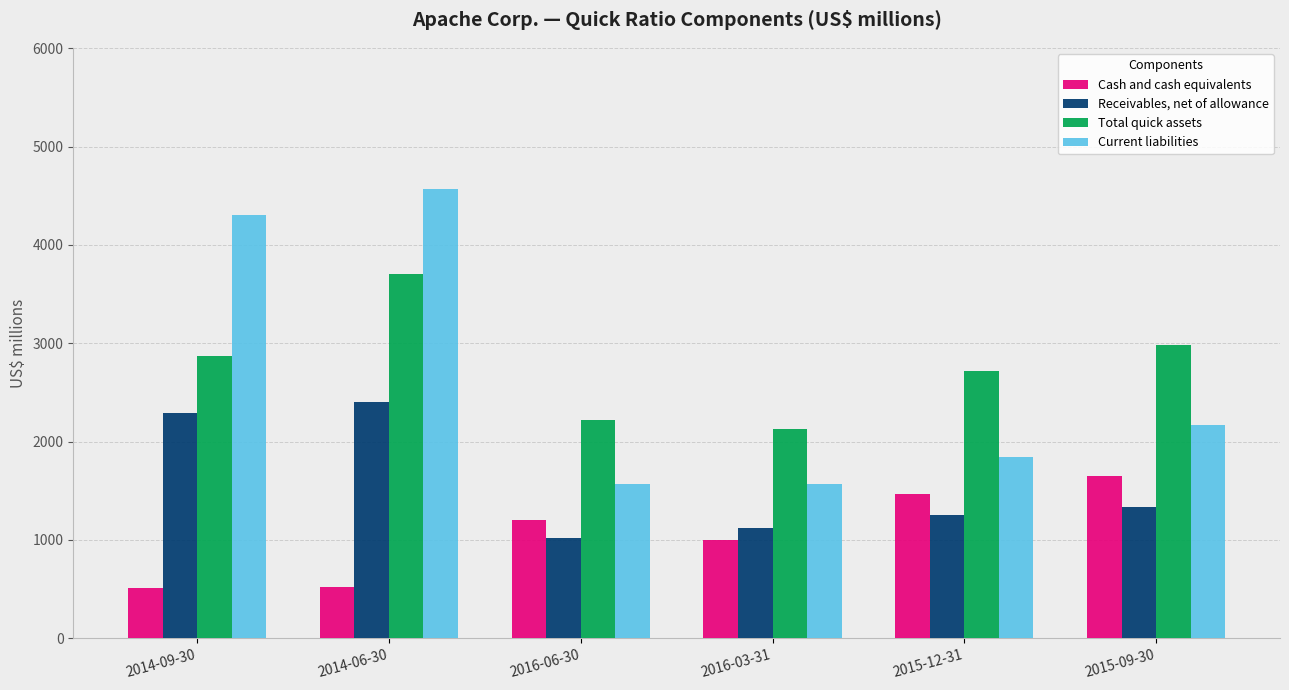

What is the average value of the Total quick assets series?

2771